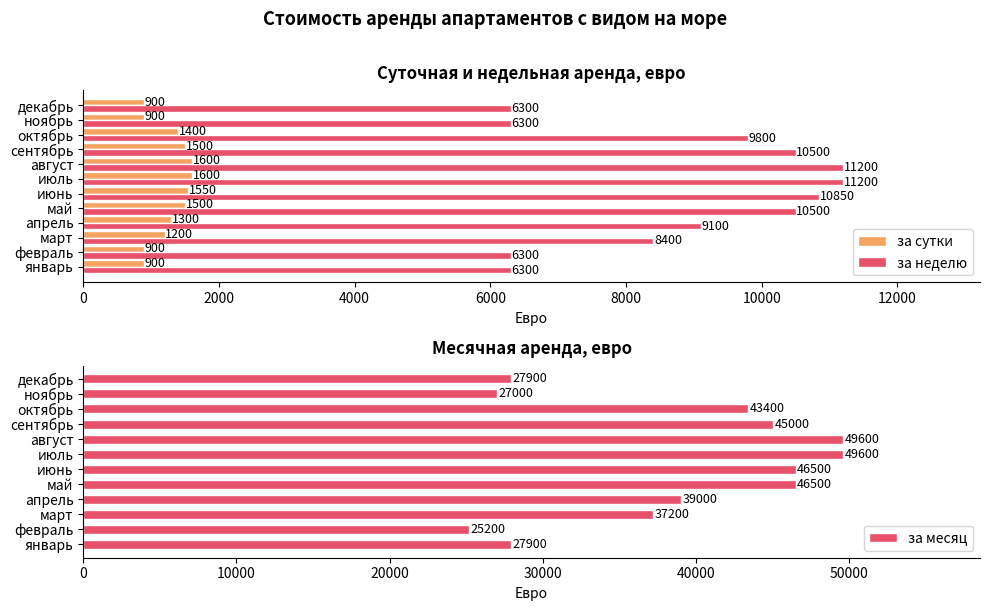

How many bars are there in each group?

3